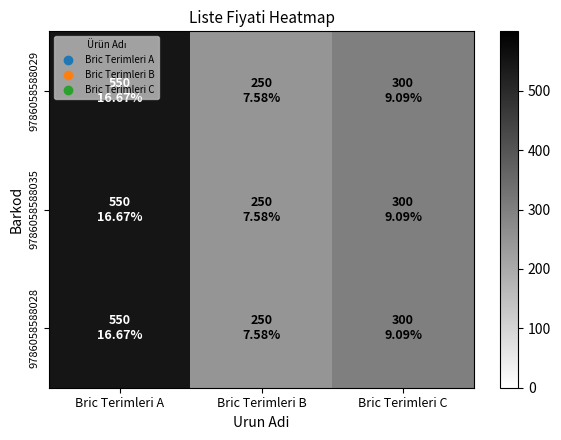

Which series has the widest spread of values?

9786058588029